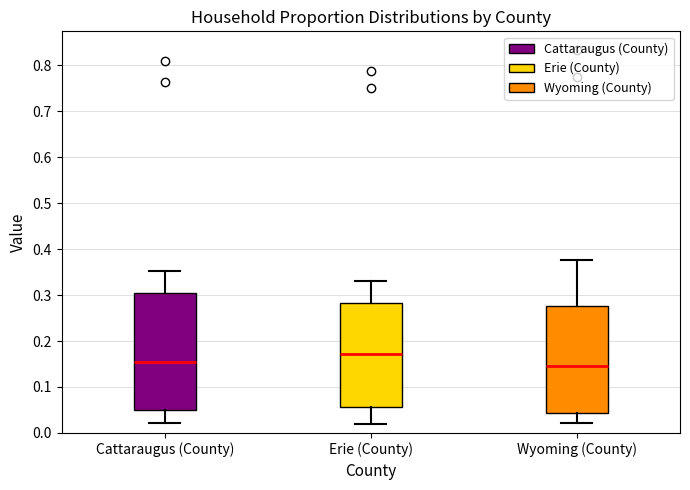

Where does the upper whisker of the box for Cattaraugus (County) end on the y-axis? The values are not printed on the chart, so give them approximately, as read against the axis.

0.35